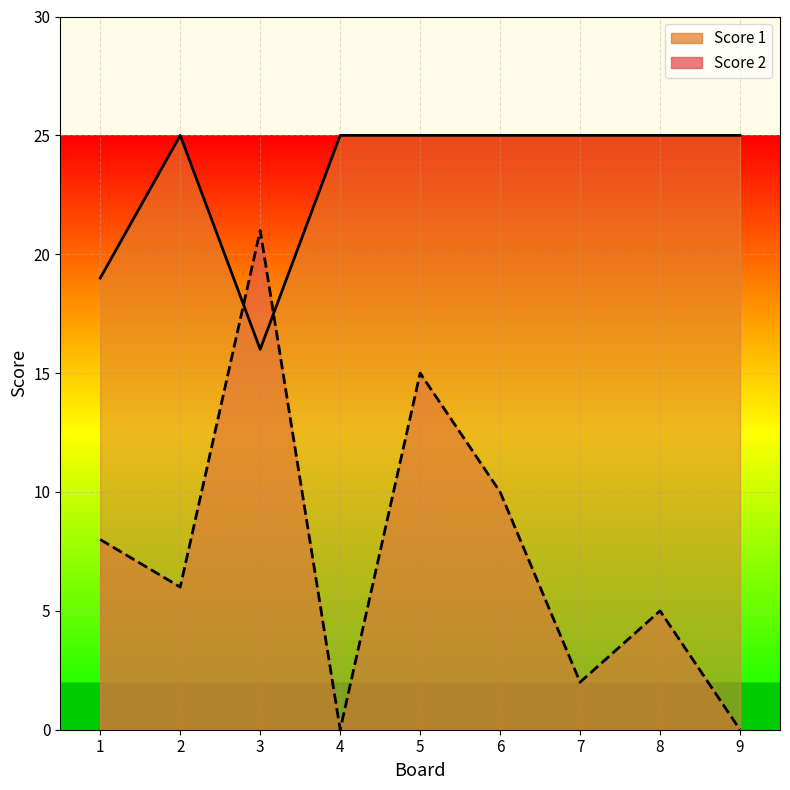

Reading left to right, extract all data points from this chart.

Score 2: 8	6	21	0	15	10	2	5	0
Score 1: 19	25	16	25	25	25	25	25	25